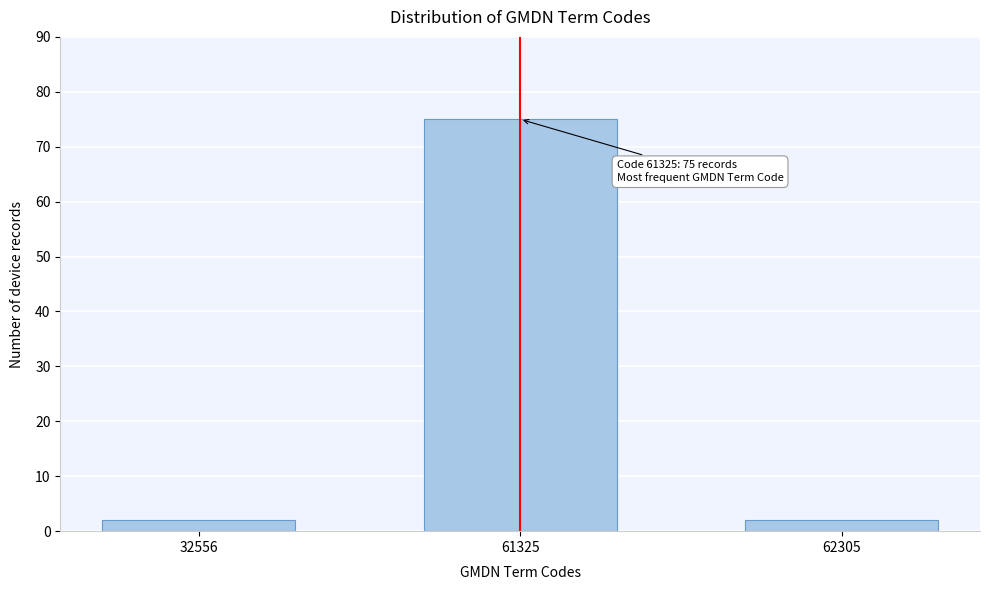

Reading left to right, what are all the values shown in this chart?

2	75	2